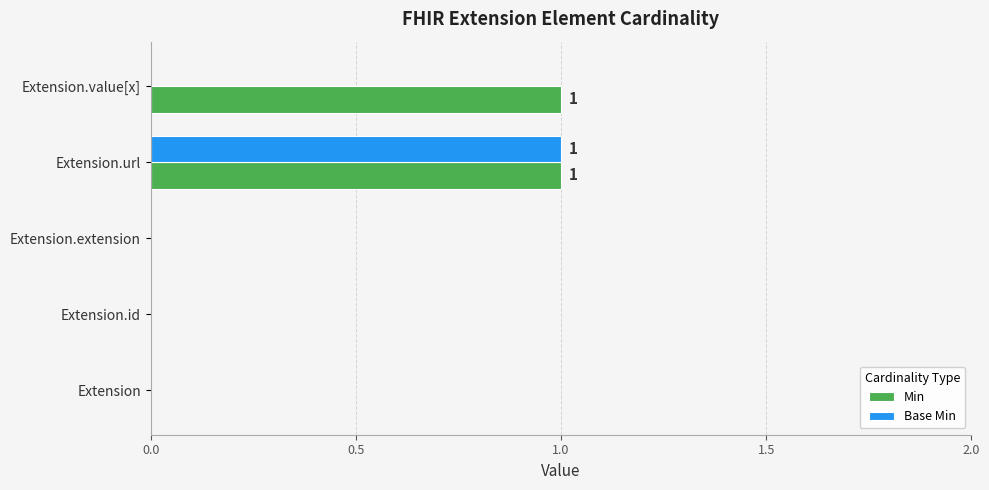

Which series changed the most between Extension.extension and Extension.value[x]?

Min